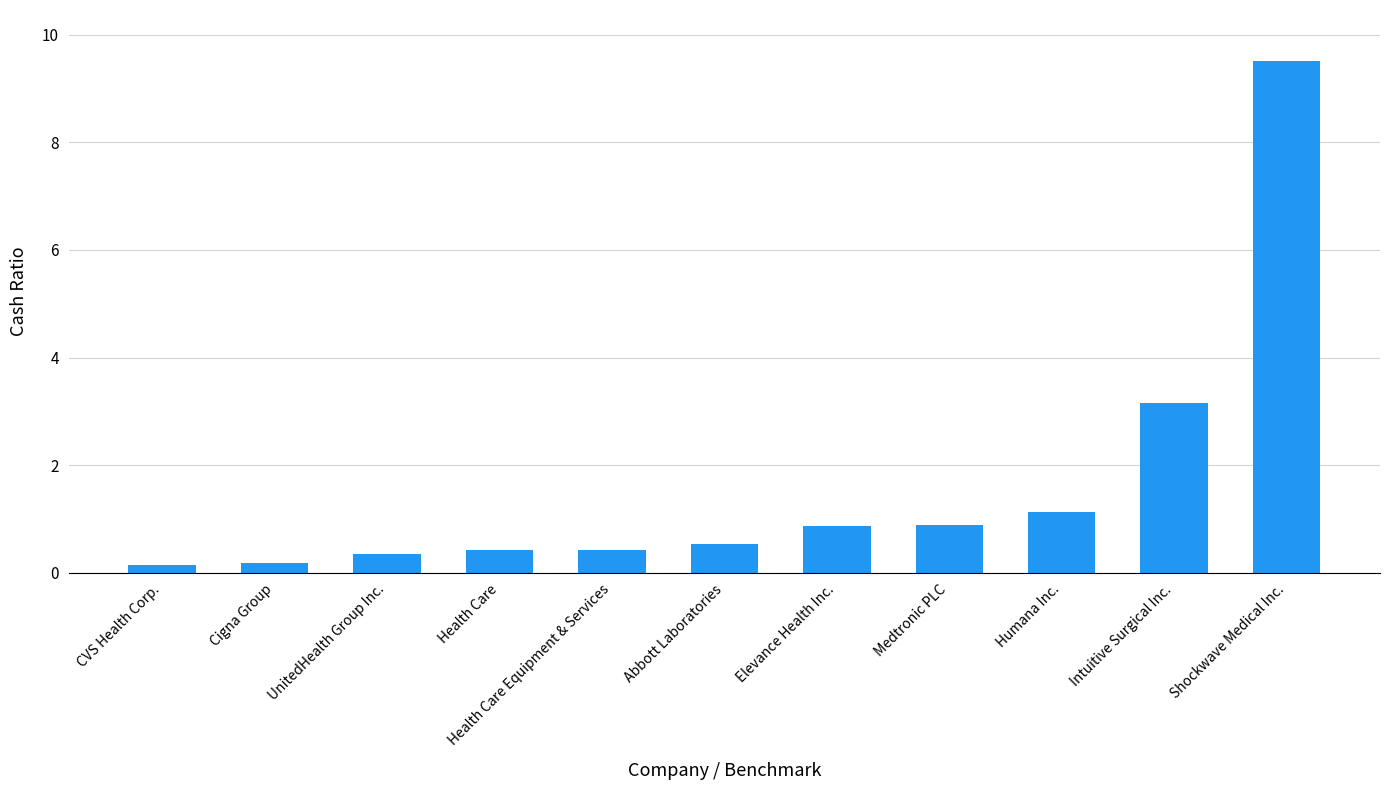

Which has a higher value, Cigna Group or Medtronic PLC?

Medtronic PLC